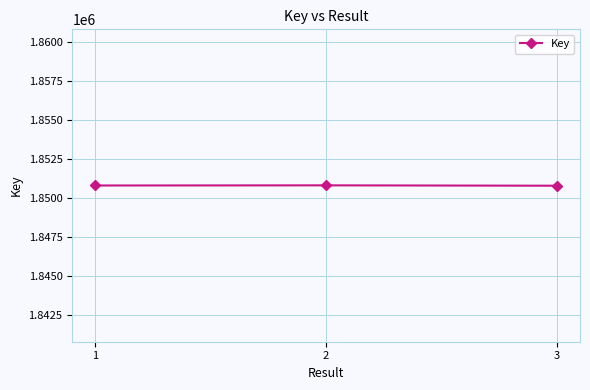

Is it true that the value at 3 is 2814657?

False